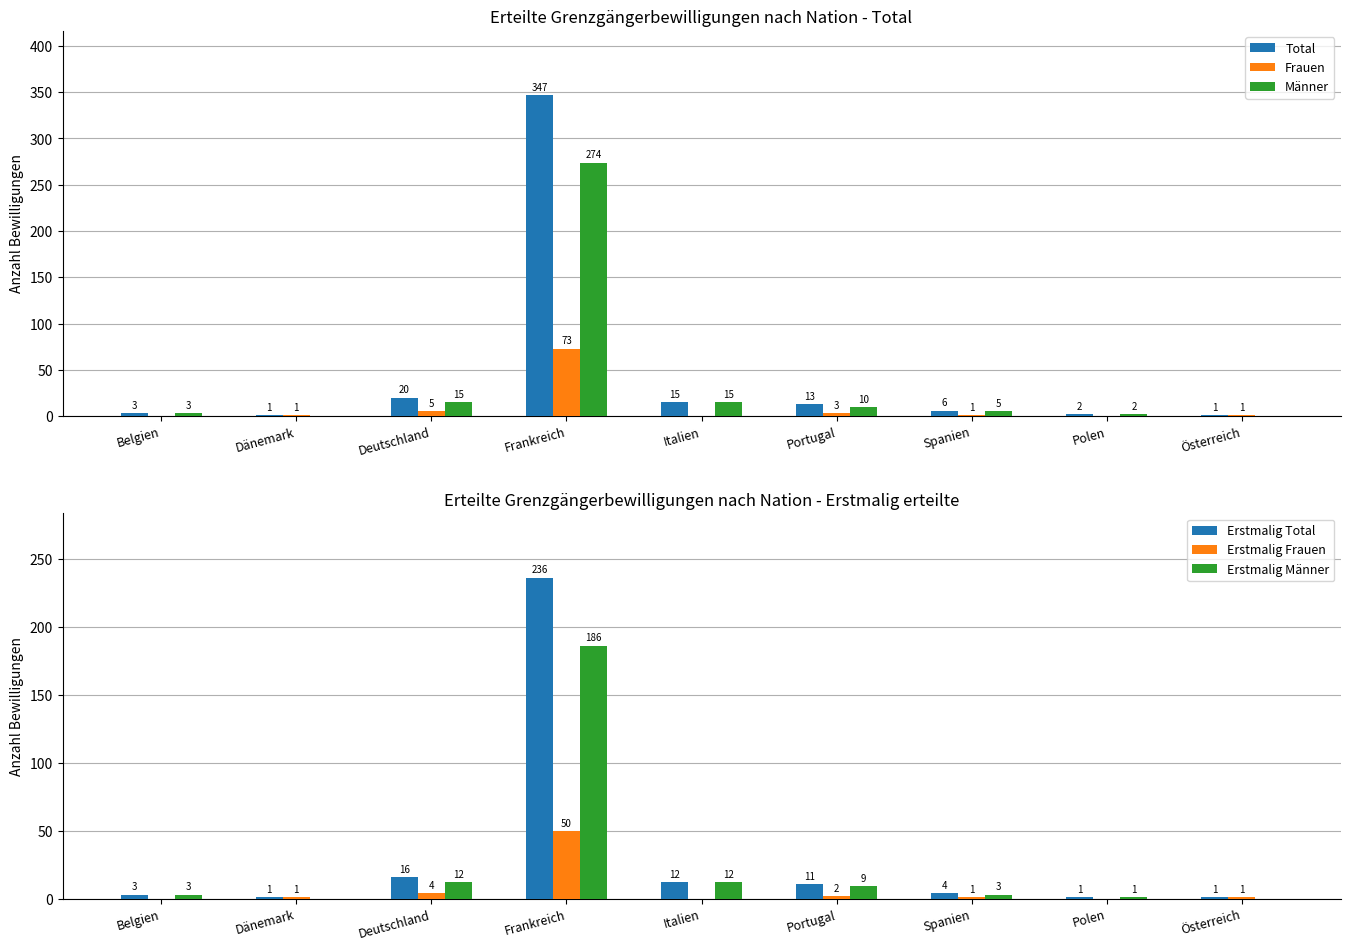

Rank the series at Dänemark from highest to lowest value.

Total, Frauen, Erstmalig Total, Erstmalig Frauen, Männer, Erstmalig Männer